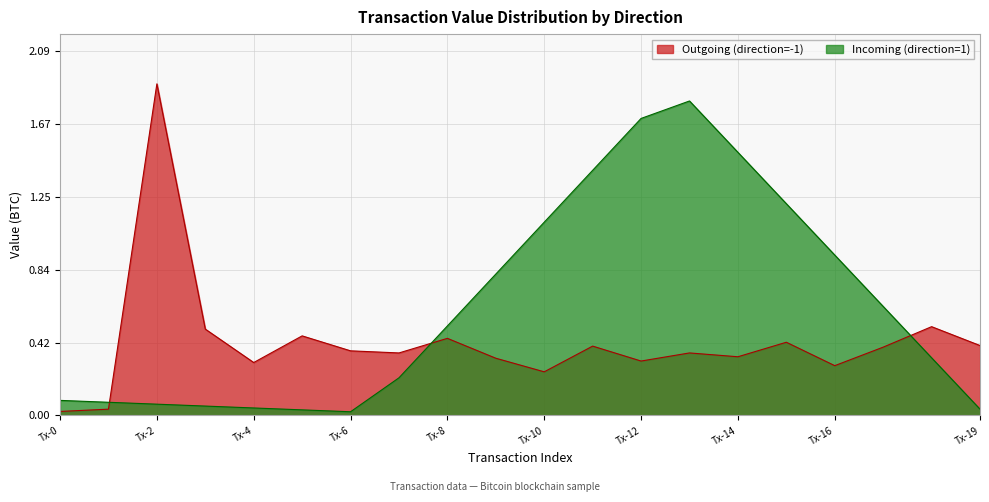

List the series in order of their peak value, highest first.

Outgoing (direction=-1), Incoming (direction=1)